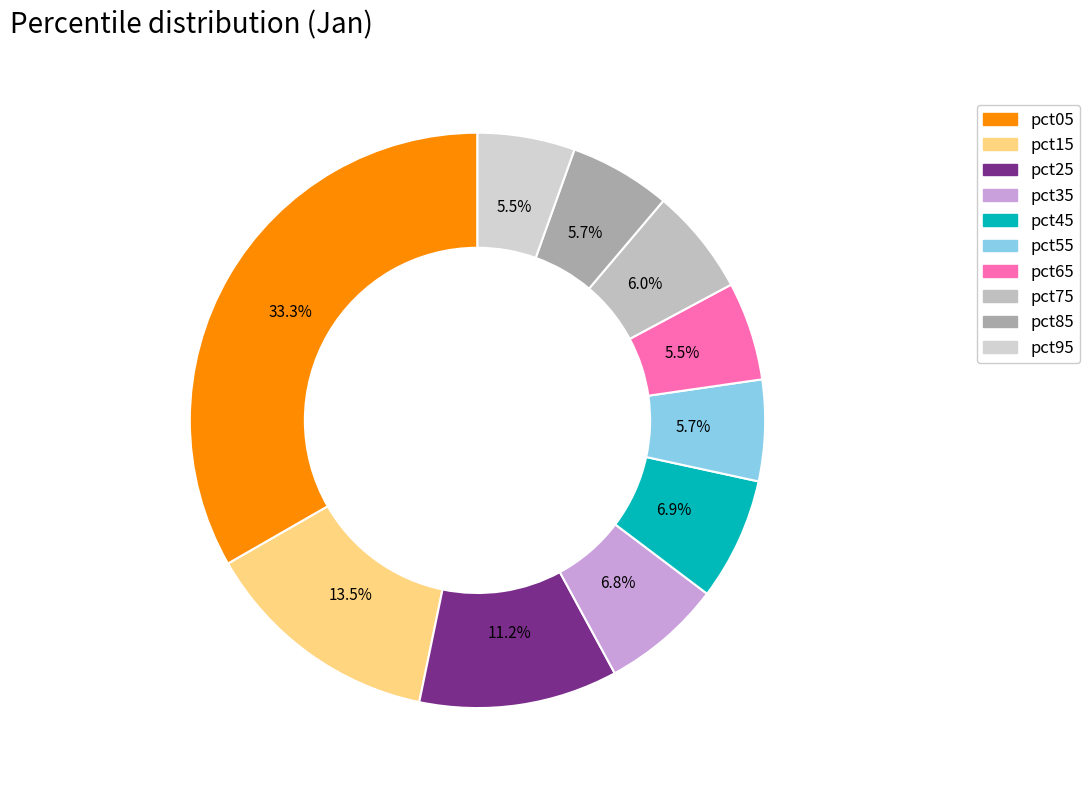

To the nearest percent, what is the combined percentage of pct85 and pct55?

11%